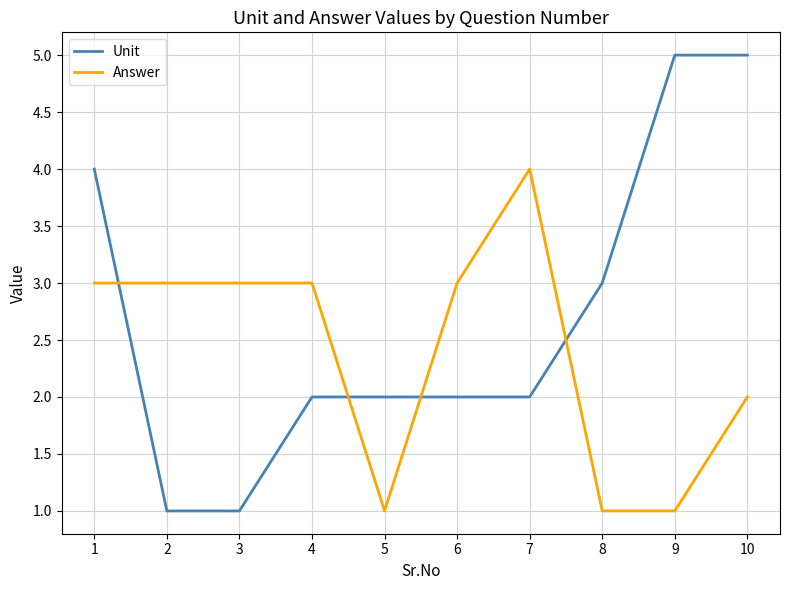

What is the spread (max minus min) of values at 10?

3